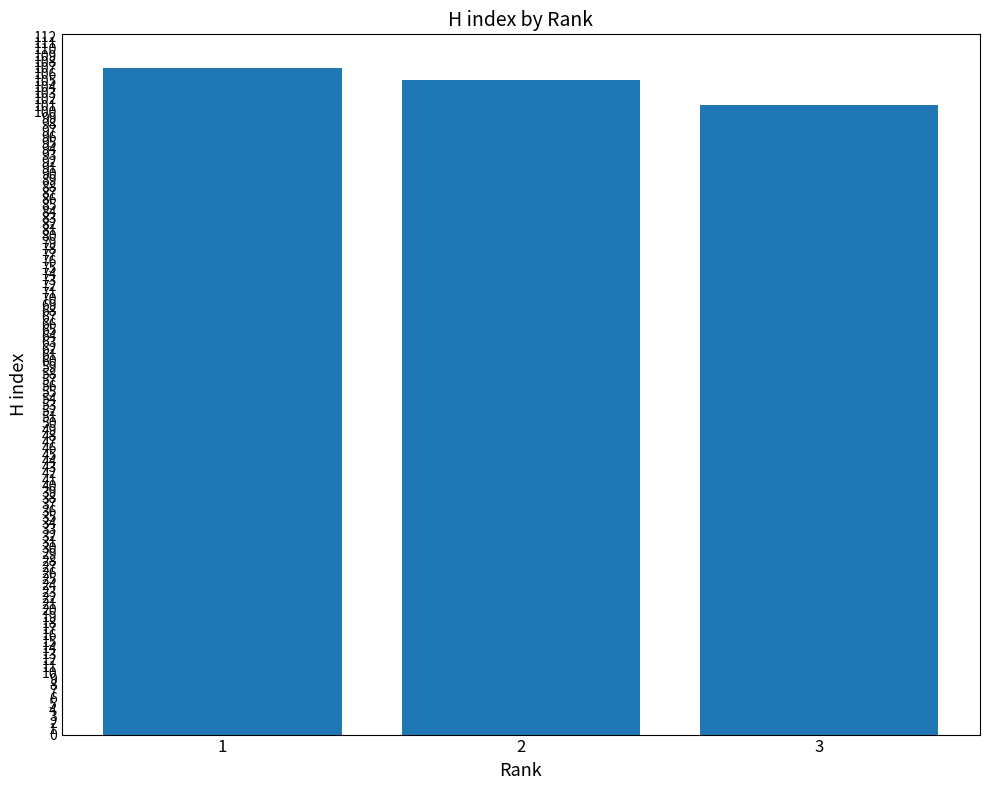

How many distinct data groups are displayed?

1